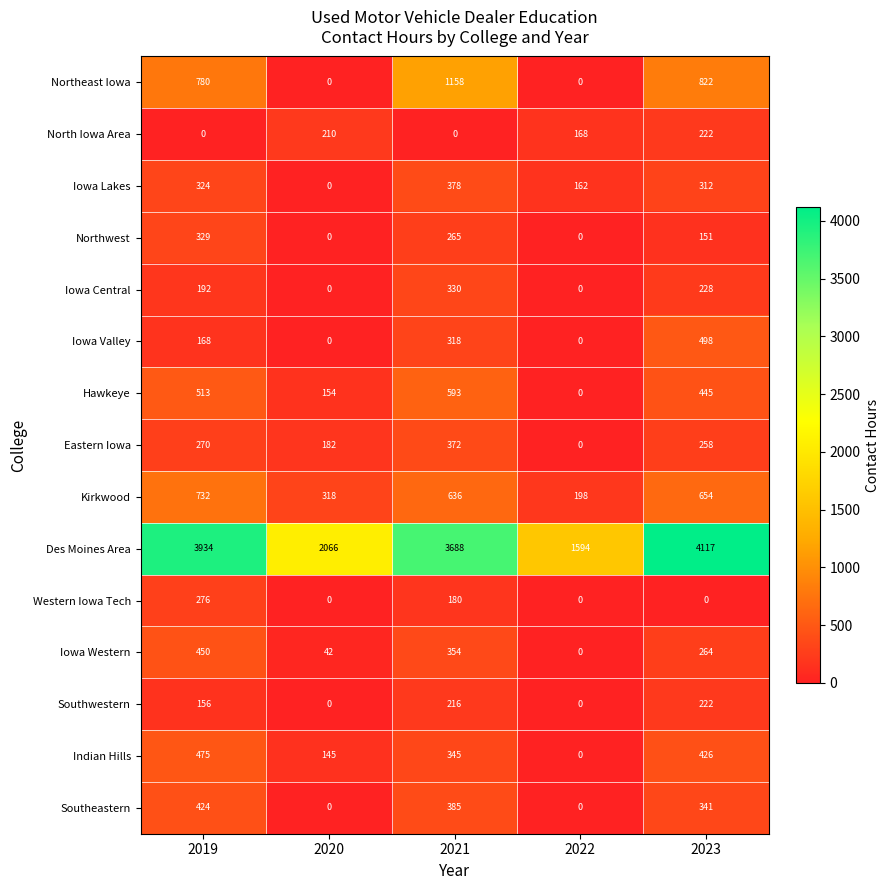

List the labels in order of Des Moines Area value, smallest first.

2022, 2020, 2021, 2019, 2023